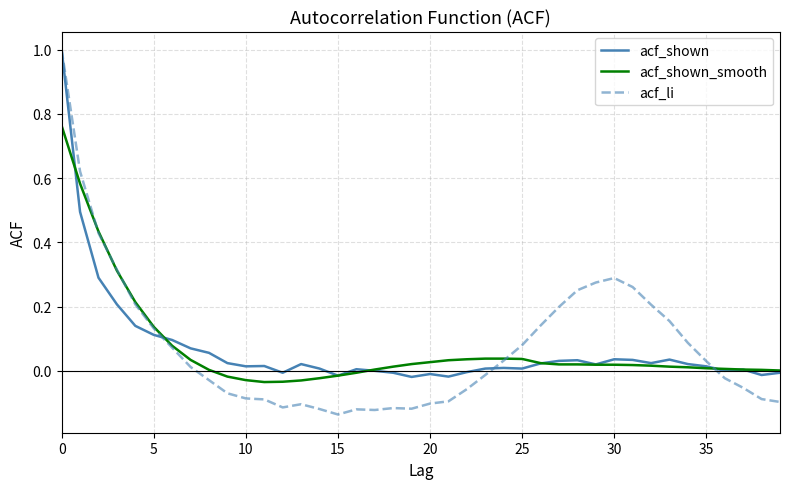

How many categories are shown in the chart?

40